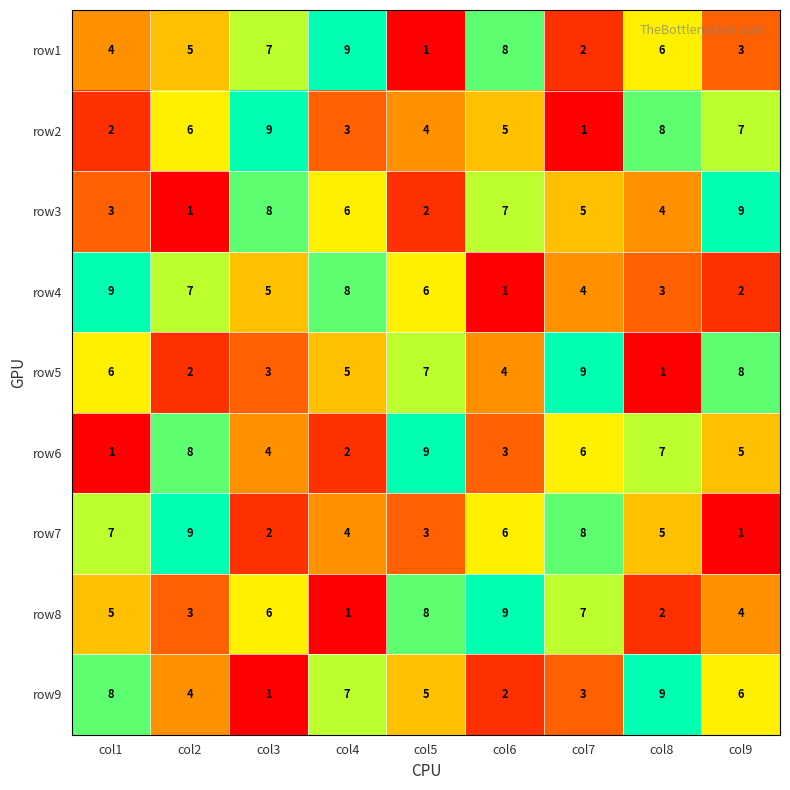

What is the sum of the row1 values at col5 and col7?

3